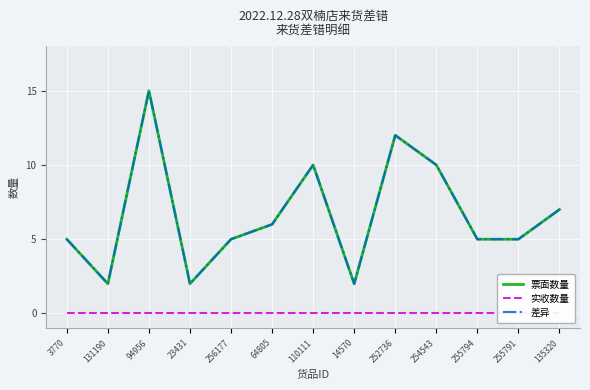

Which series changed the most between 131190 and 110111?

票面数量